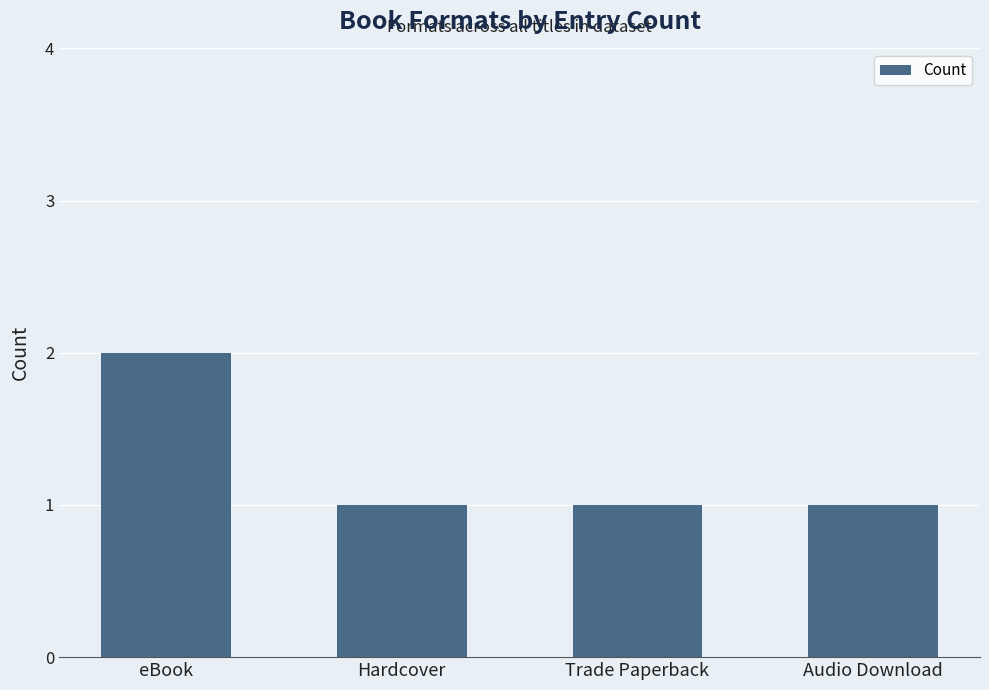

Reading left to right, what are all the values shown in this chart?

2	1	1	1